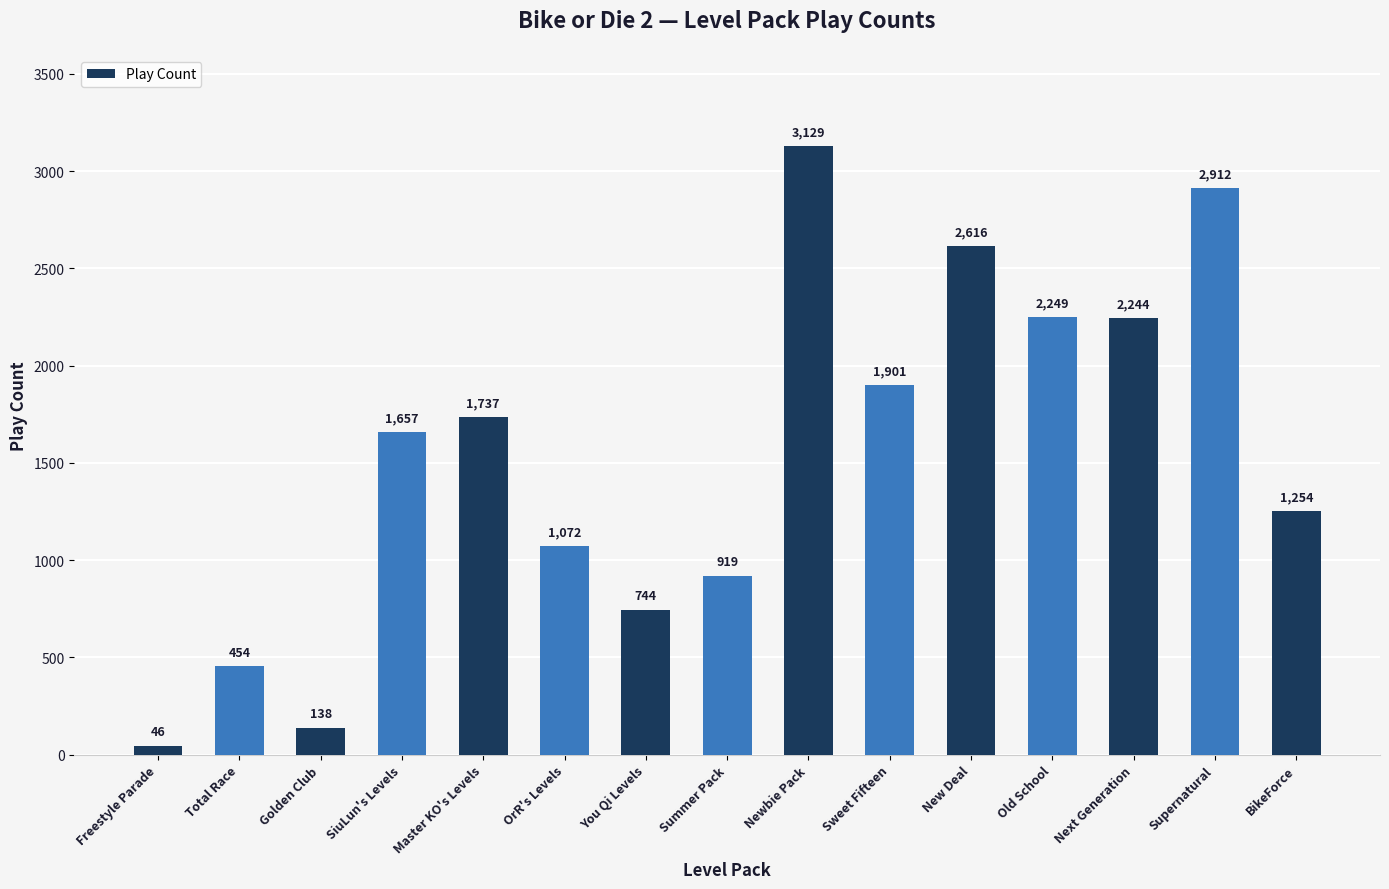

What is the difference between the second highest and second lowest values?

2774